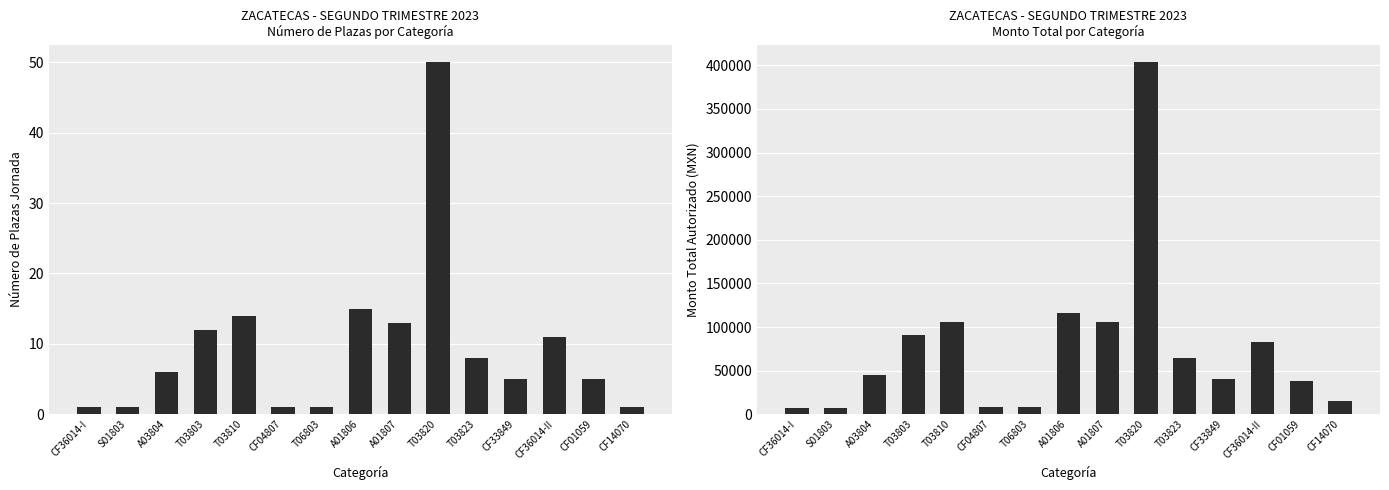

What is the average value of the Monto Total Autorizado series?

76056.8